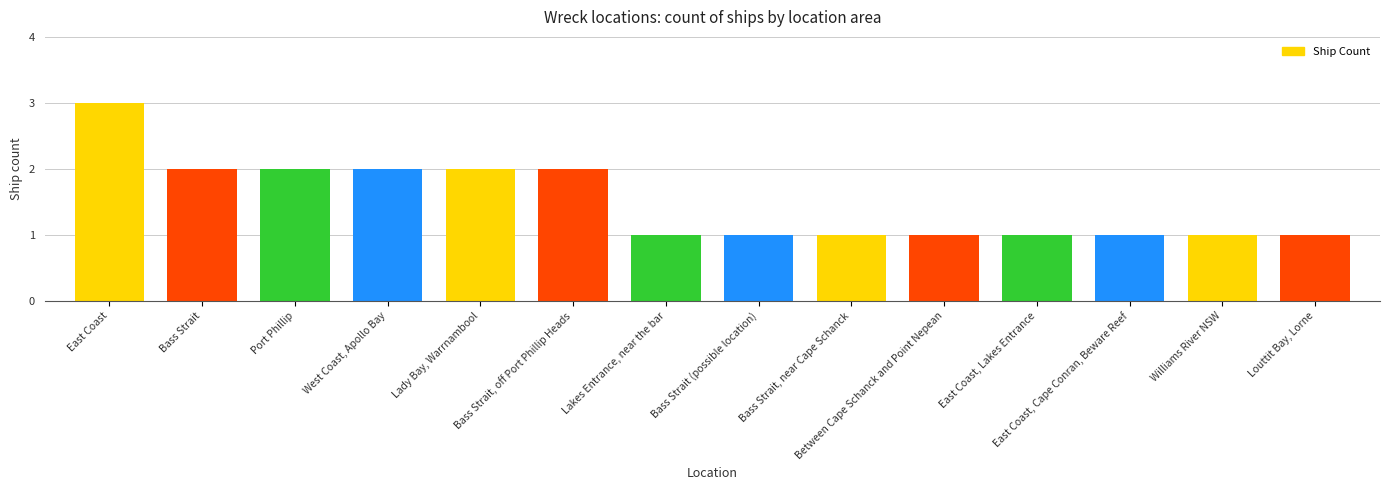

Which category has the highest value across all series?

East Coast